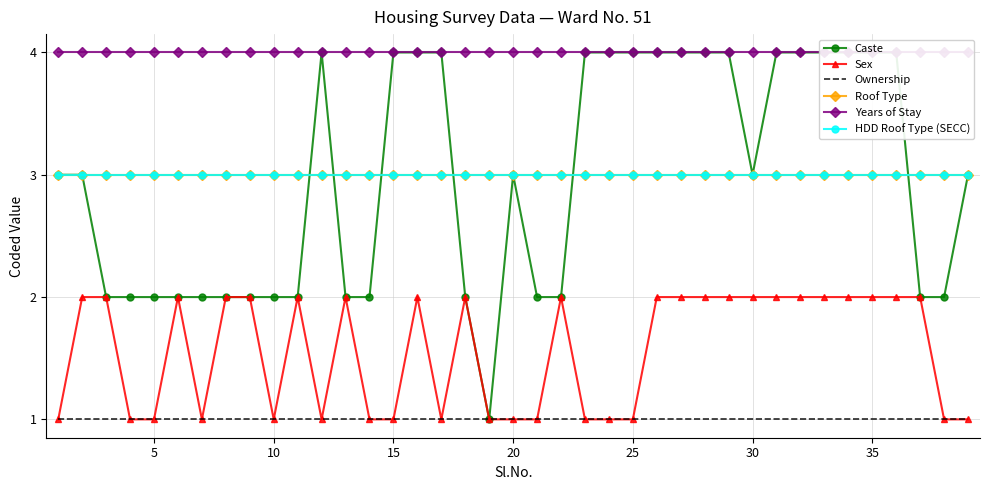

What are all the series names shown in the legend?

Caste, Sex, Ownership, Roof Type, Years of Stay, HDD Roof Type (SECC)